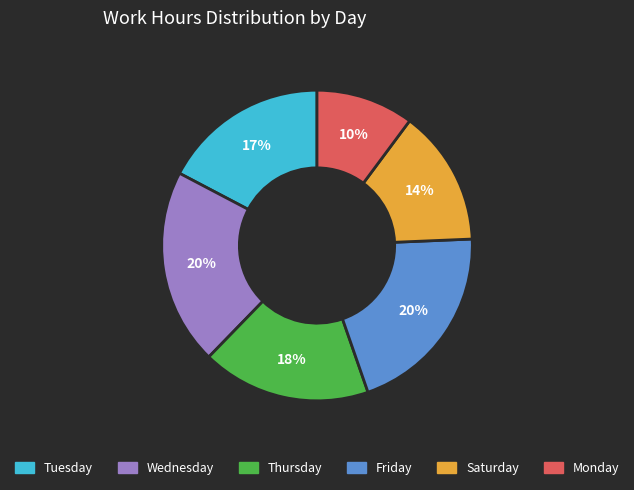

To the nearest percent, what is the difference between the largest and smallest slice percentages?

10%